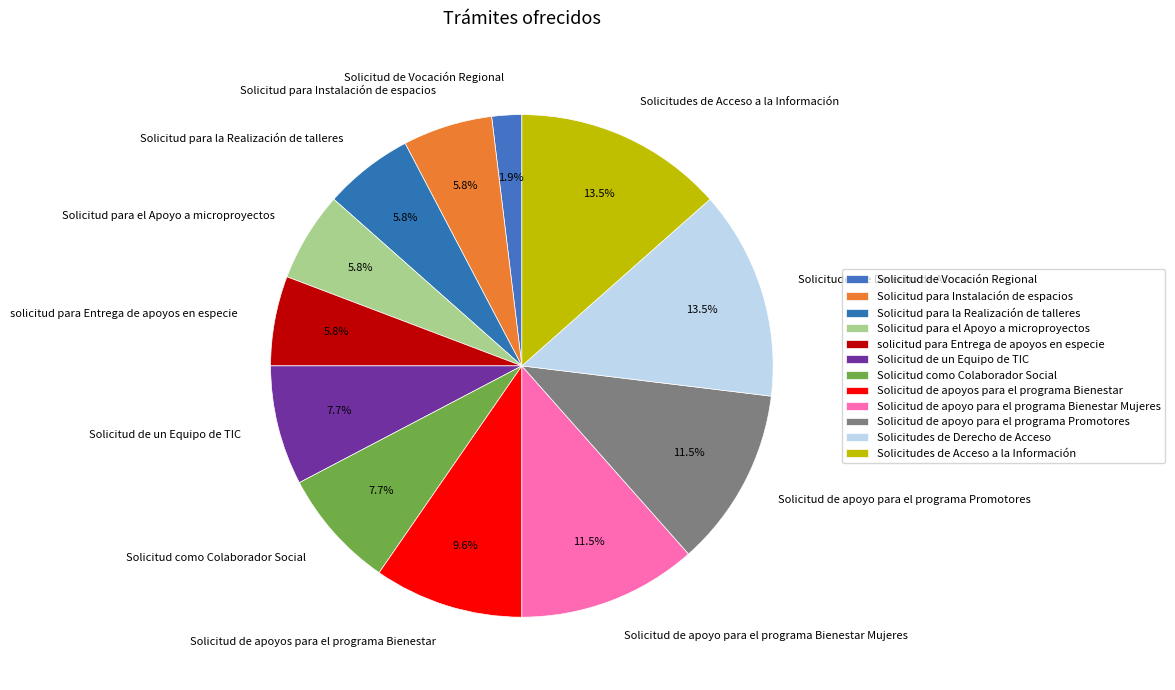

Between Solicitud como Colaborador Social and Solicitud de apoyo para el programa Promotores, which is larger?

Solicitud de apoyo para el programa Promotores